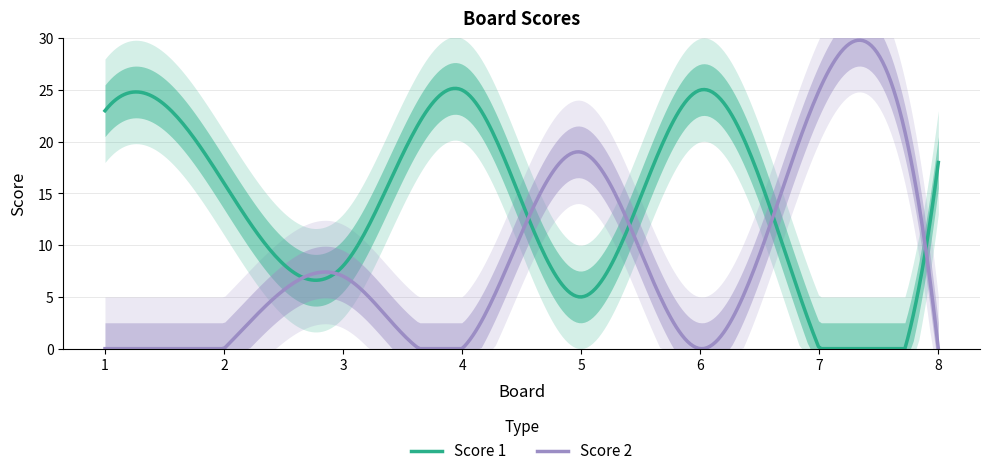

What are all the series names shown in the legend?

Score 1, Score 2